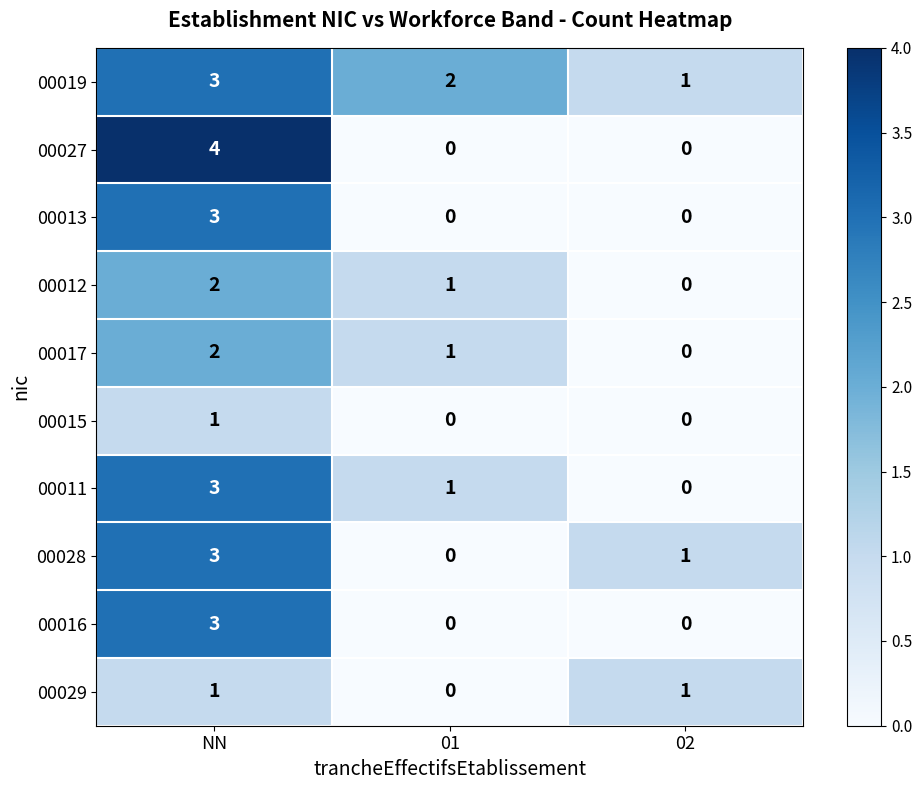

How many series are shown in this chart?

10